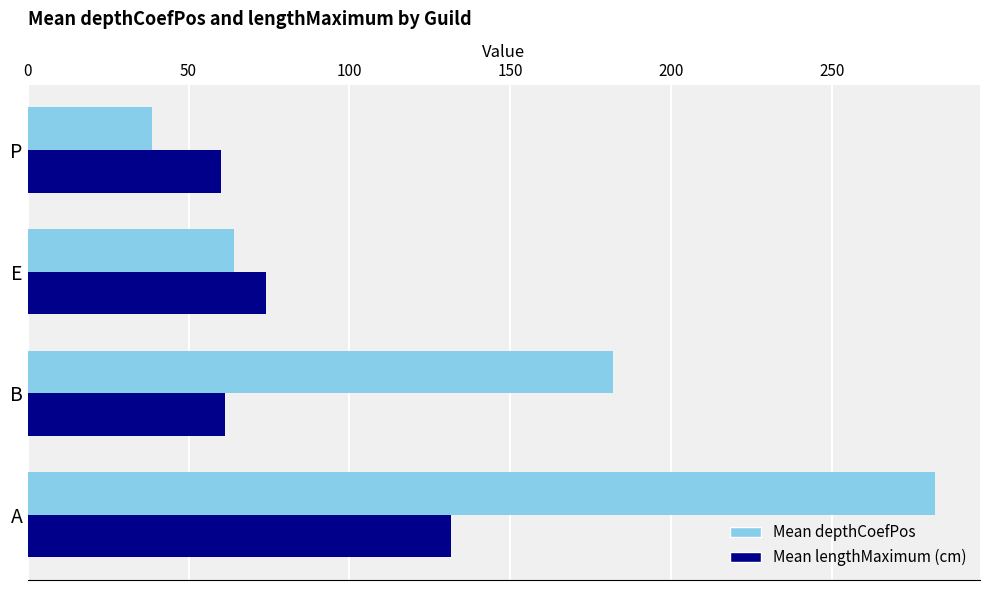

Rank the series by their average value, from lowest to highest.

Mean lengthMaximum (cm), Mean depthCoefPos